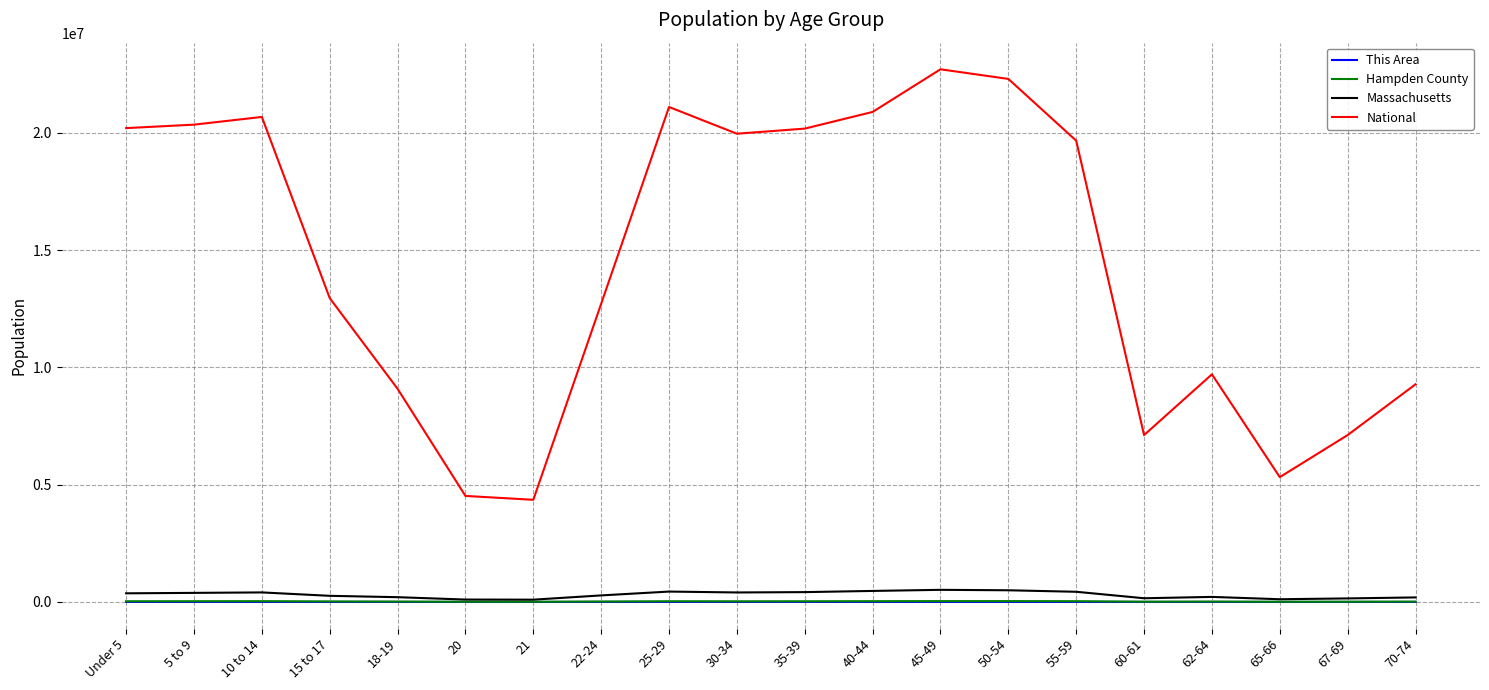

Which series has the largest range (max minus min)?

National